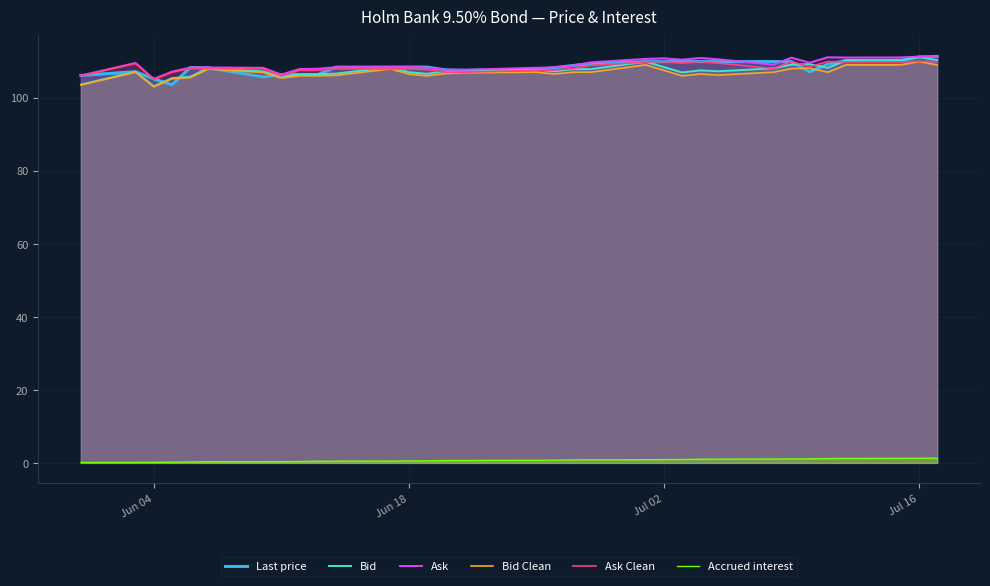

True or false: Bid Clean and Ask cross at least once.

False